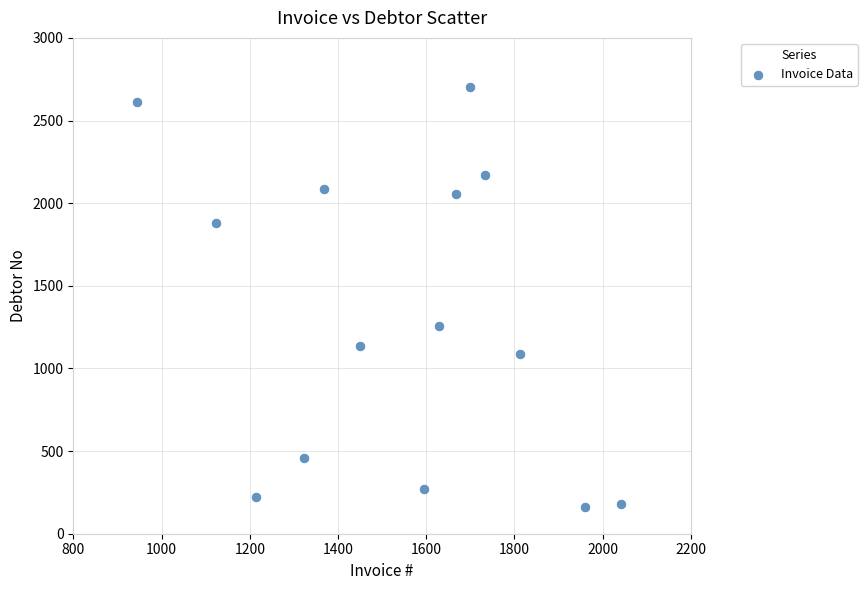

What is the range of Y values (max minus min)?

2543